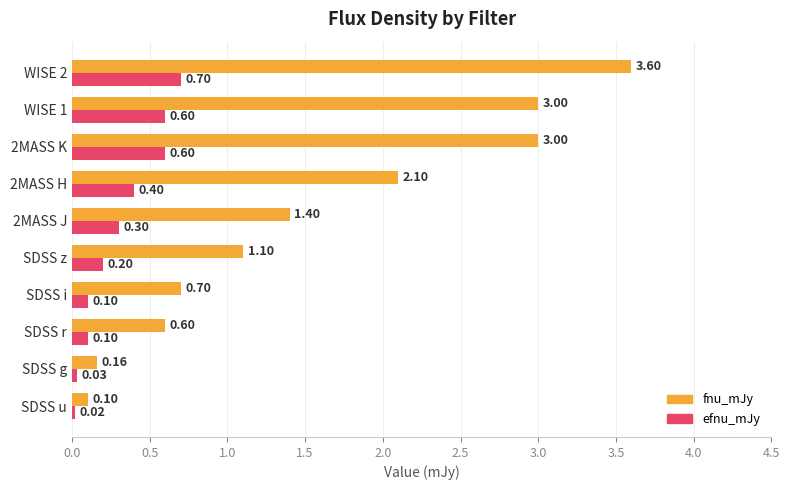

Which series has the largest range (max minus min)?

fnu_mJy